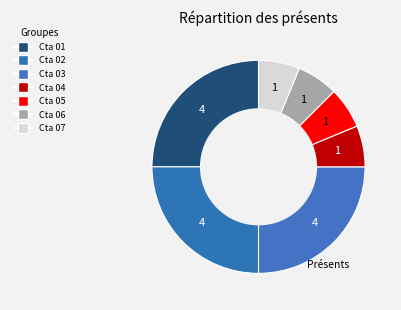

Count the number of slices in the pie.

7